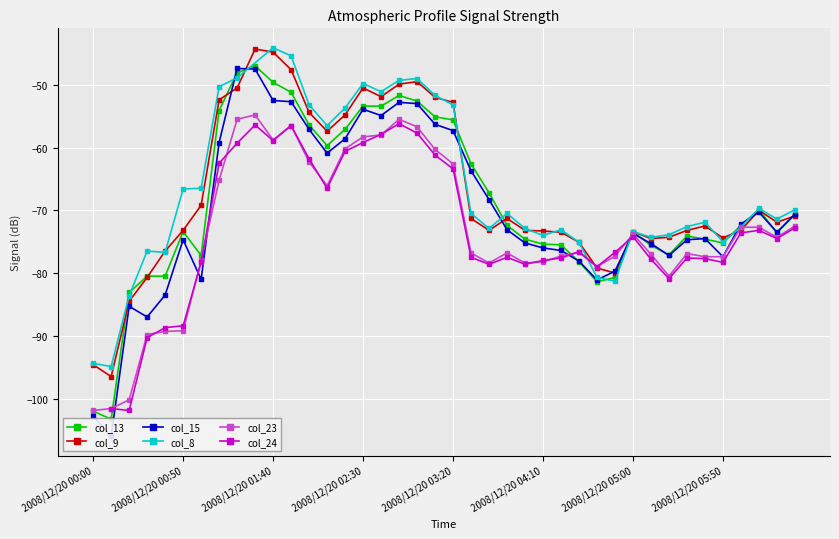

How many values in the col_23 series are below -76?

21